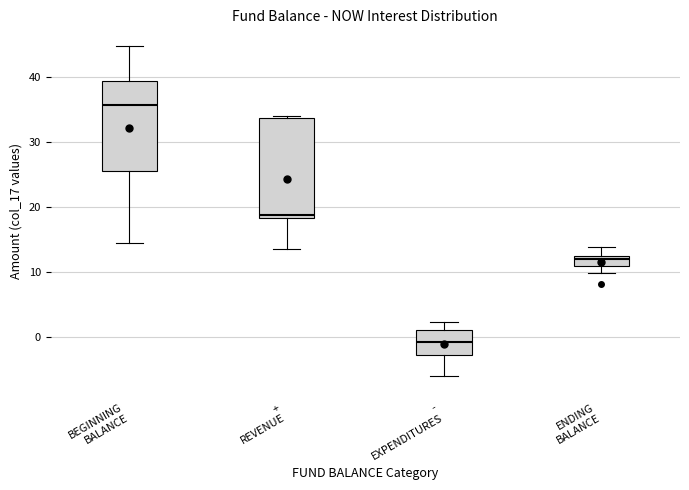

Where does the lower whisker of the box for + REVENUE end on the y-axis? The values are not printed on the chart, so give them approximately, as read against the axis.

13